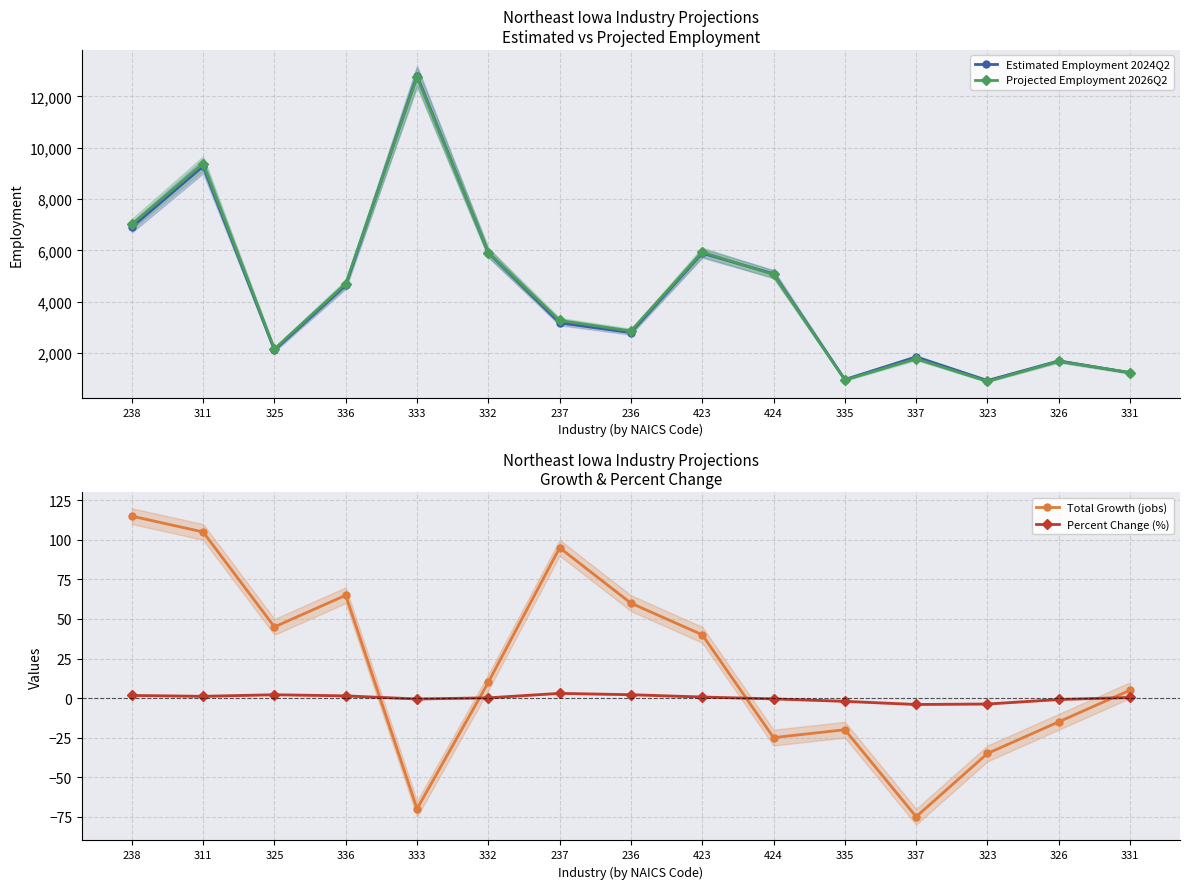

Which category has the highest value in the Percent Change (%) series?

237